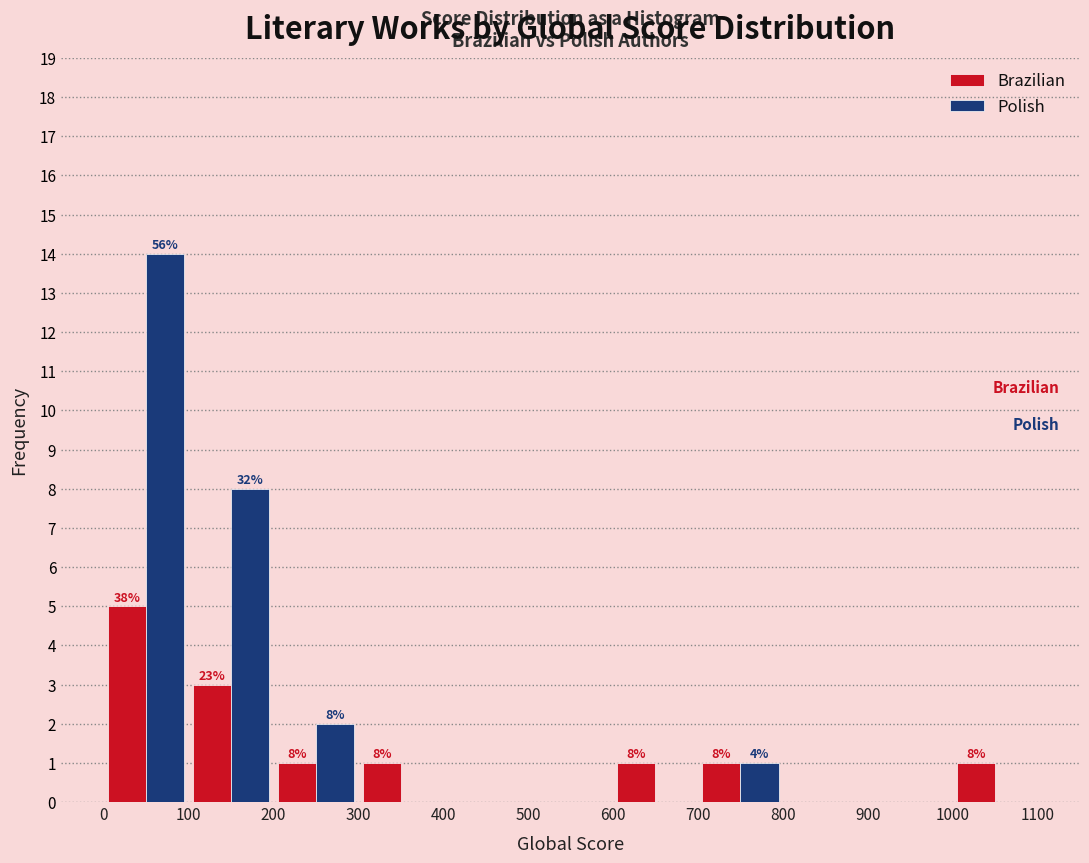

In the Brazilian series, which range on the x-axis has the tallest bar?

0 to 100